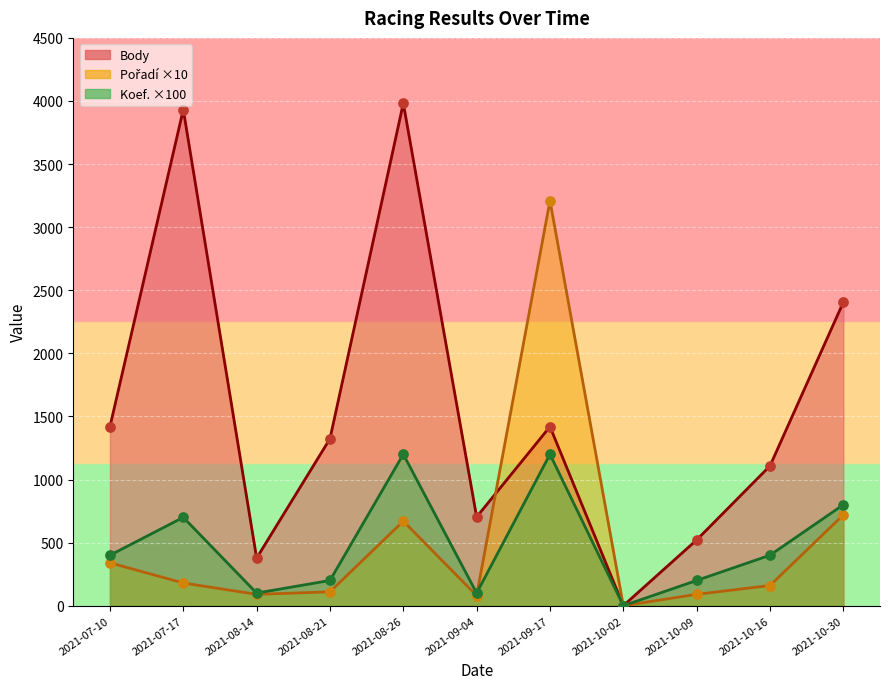

Which series has the largest Y range (max minus min)?

Body